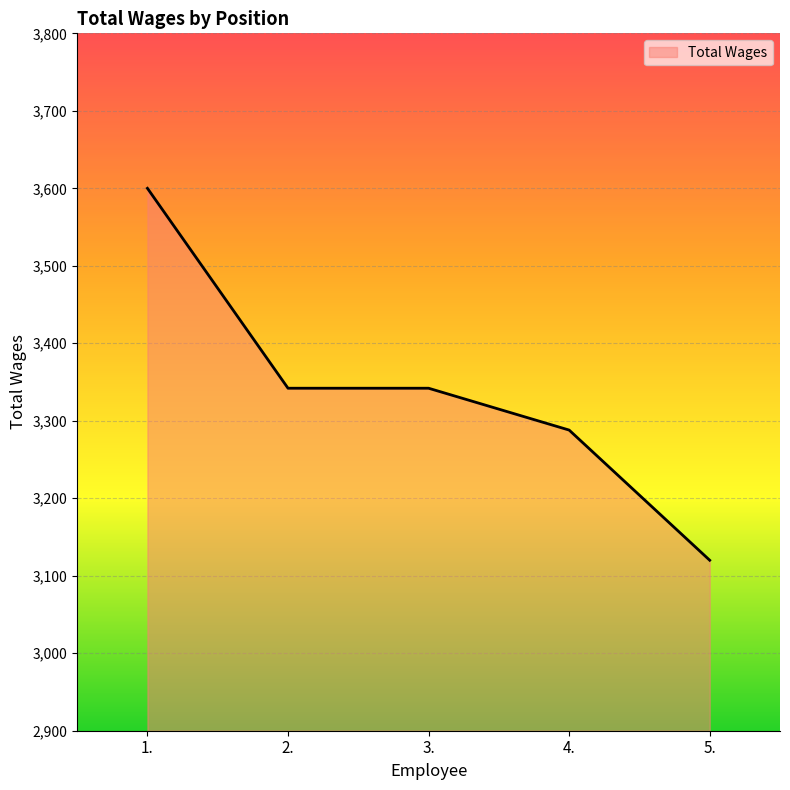

What is the average value?

3338